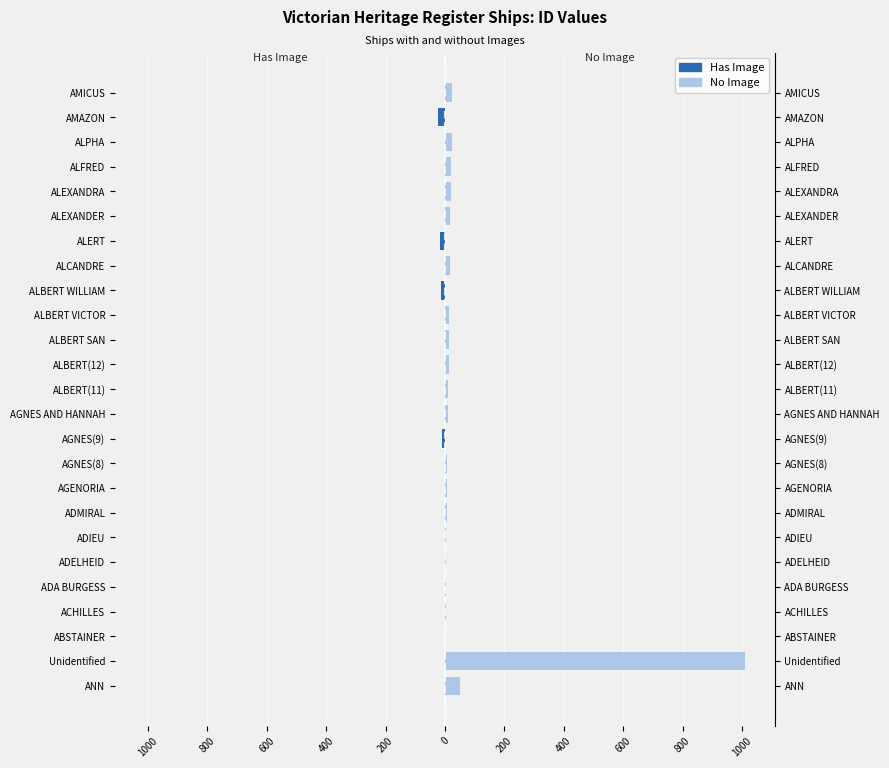

What are all the series names shown in the legend?

Has Image, No Image